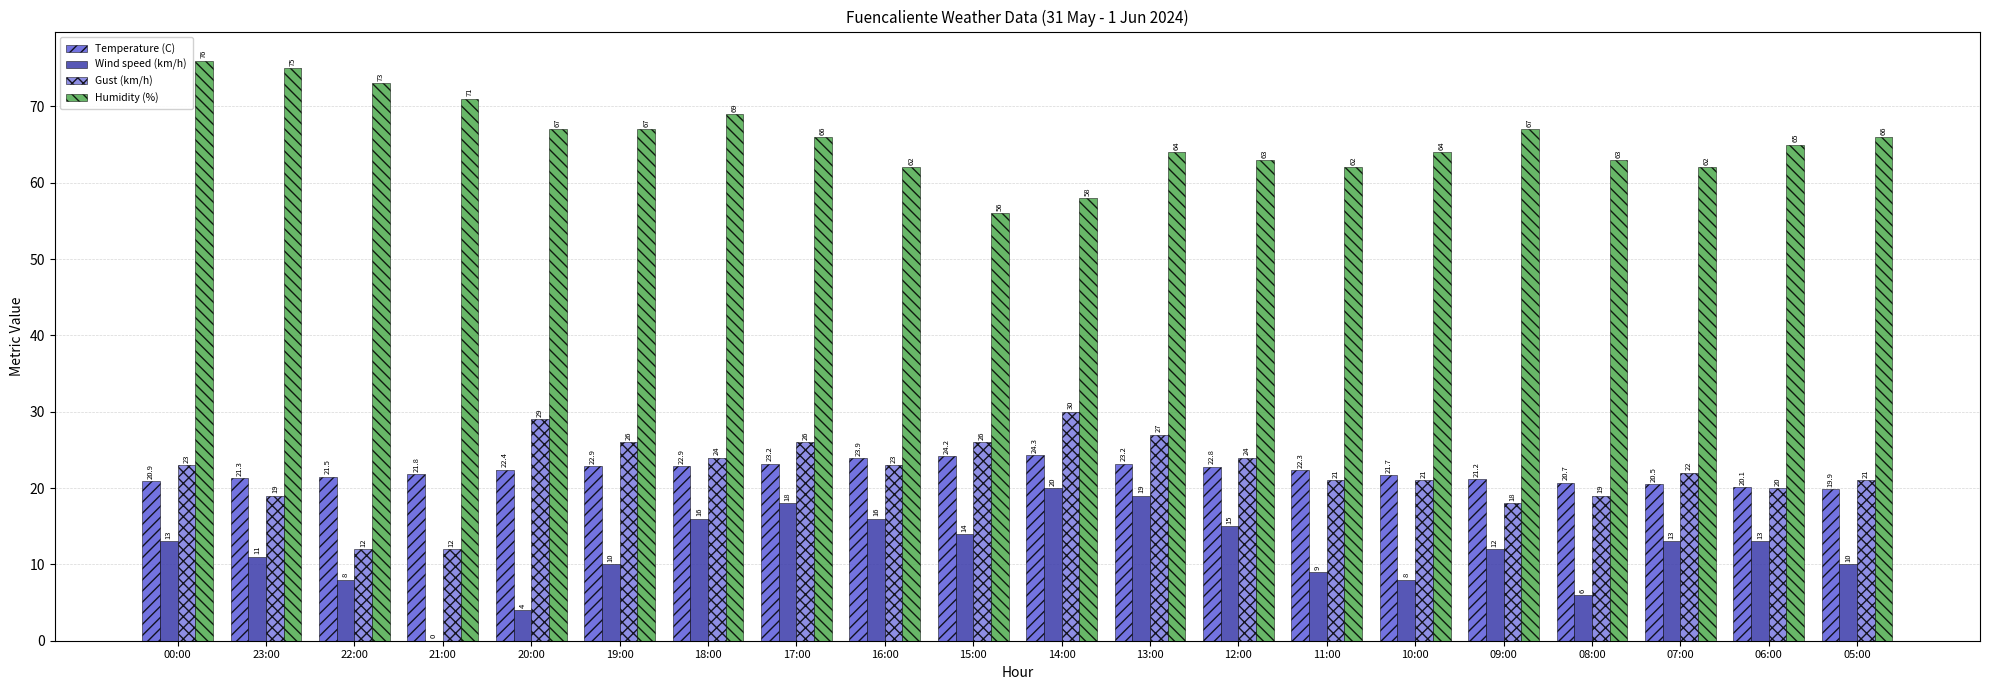

How many data points in Temperature (C) are above 22?

10